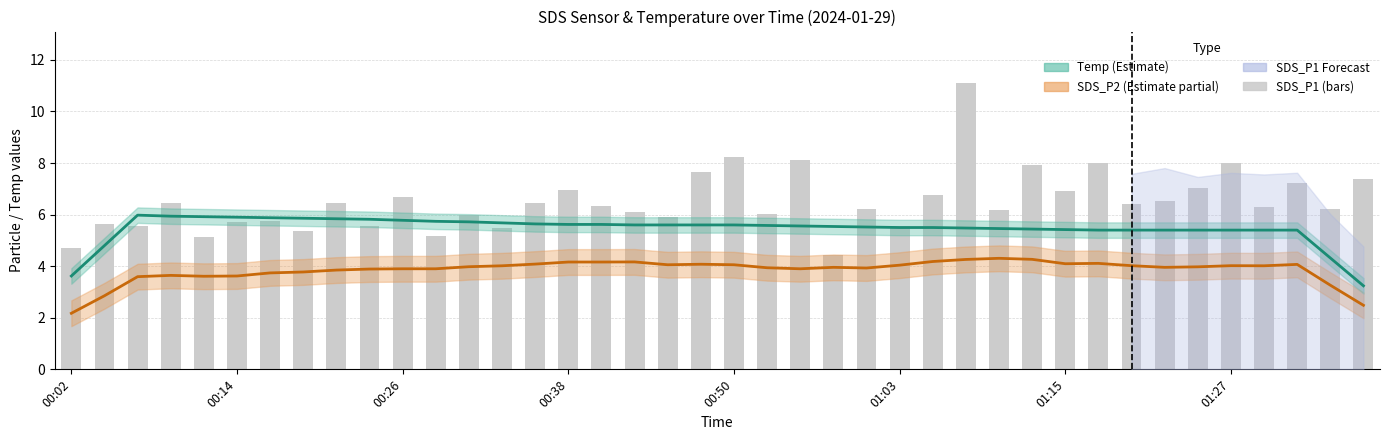

True or false: SDS_P1 has a value of 11.4 at 00:38.

False